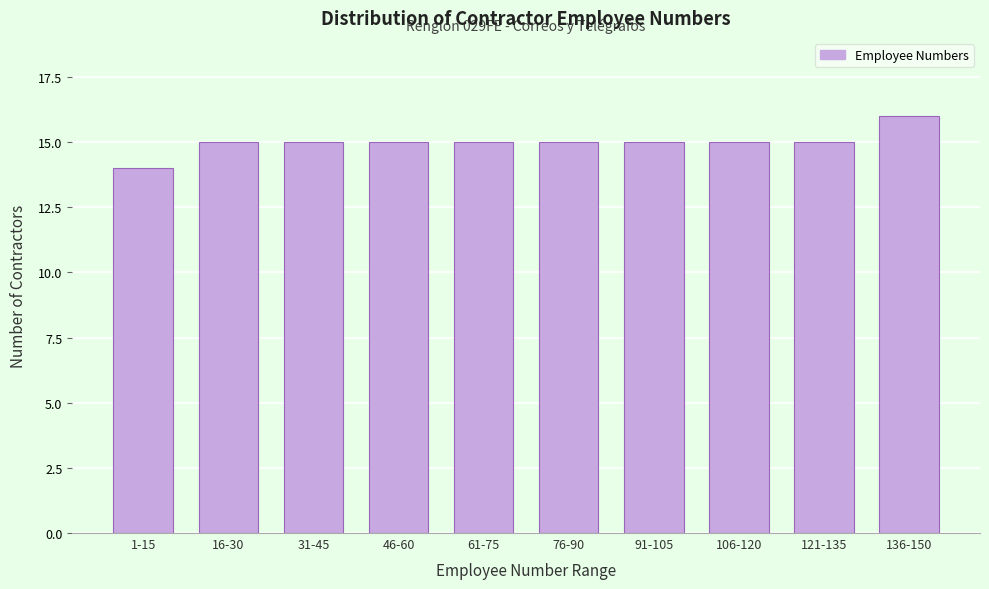

Reading right to left, transcribe all the data shown in this chart.

136-150=16	121-135=15	106-120=15	91-105=15	76-90=15	61-75=15	46-60=15	31-45=15	16-30=15	1-15=14